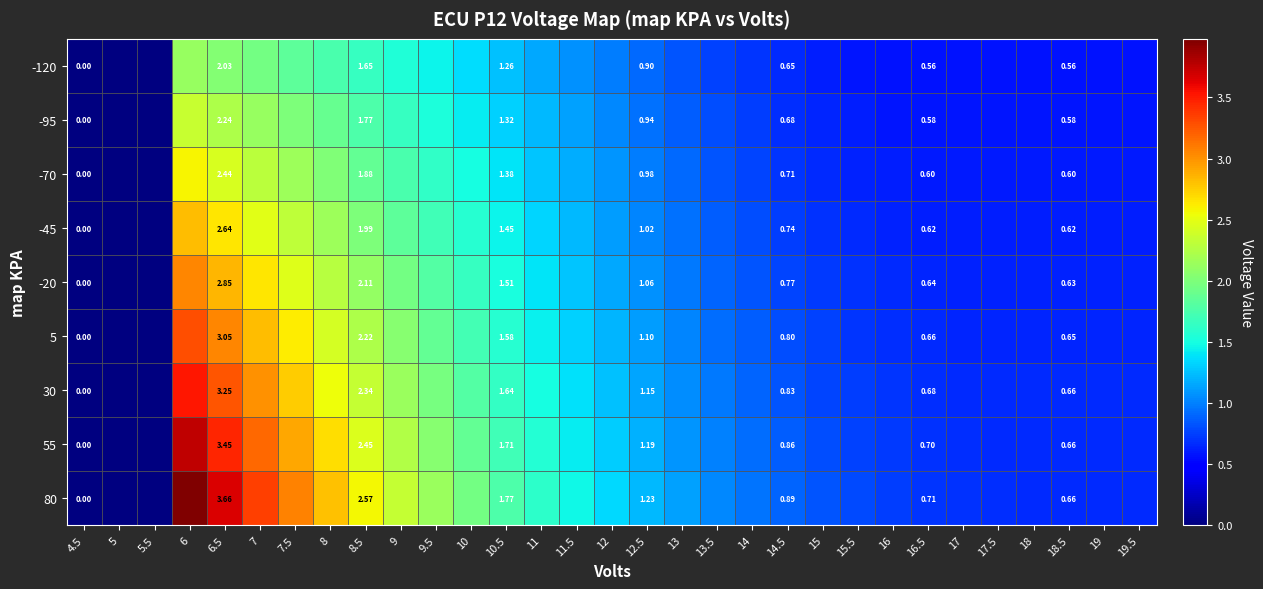

Rank the categories by 5 value from lowest to highest.

4.5, 5, 5.5, 17, 17.5, 18, 18.5, 19, 19.5, 16.5, 16, 15.5, 15, 14.5, 14, 13.5, 13, 12.5, 12, 11.5, 11, 10.5, 10, 9.5, 9, 8.5, 8, 7.5, 7, 6.5, 6